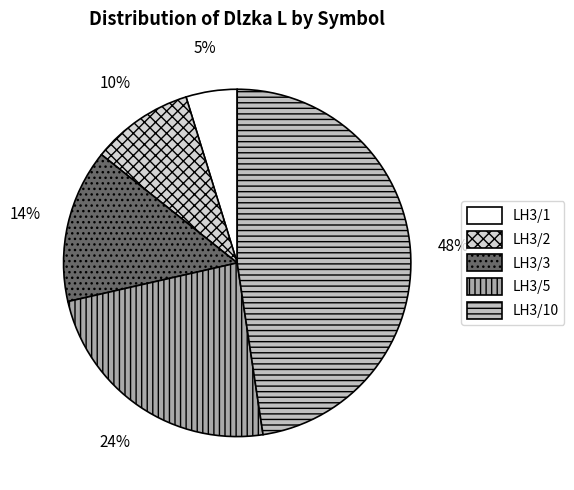

To the nearest percent, what is the difference between the largest and smallest slice percentages?

43%